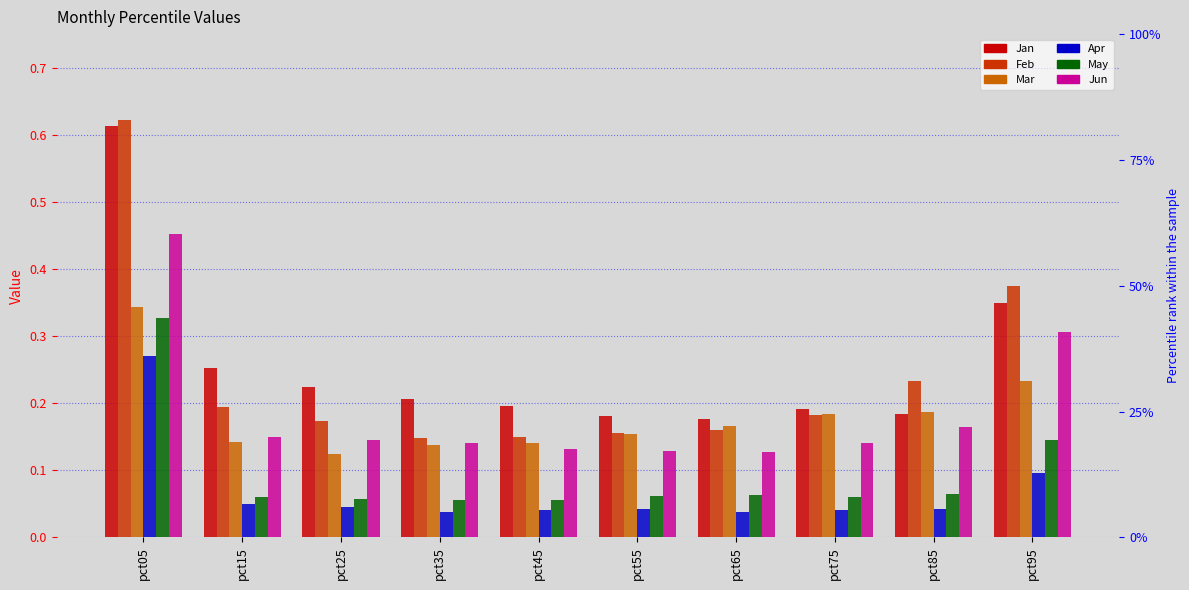

Which category has the highest value in the May series?

pct05